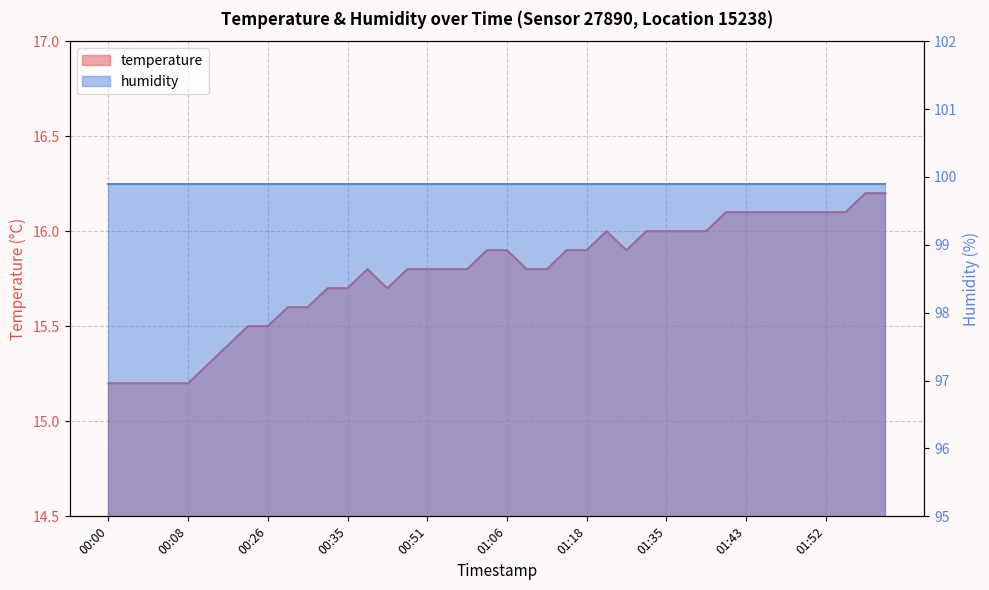

What is the change in value from 00:56 to 01:18?

+0.1